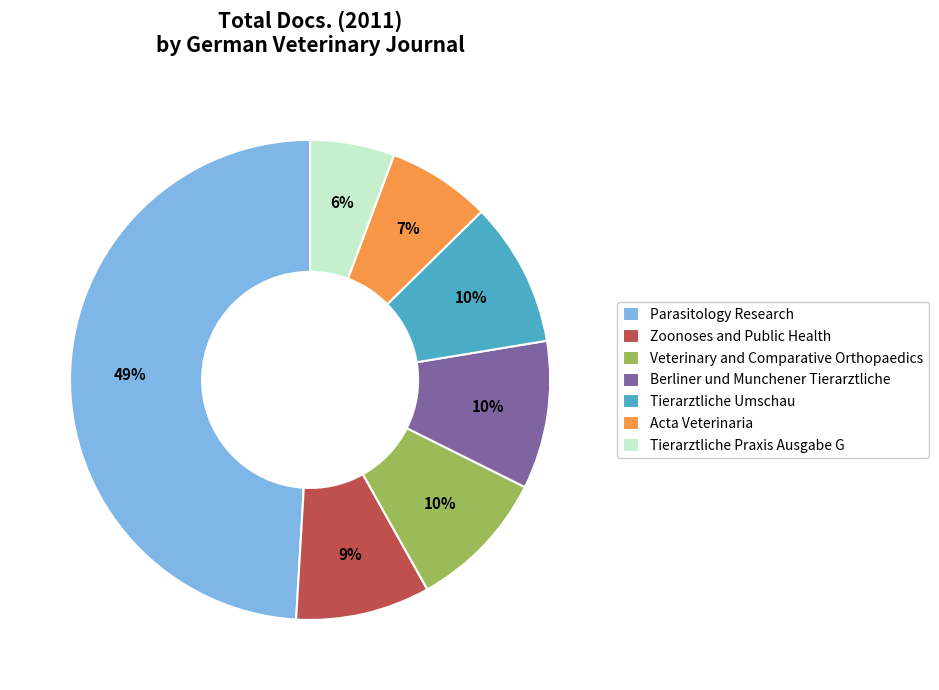

Which slice is the largest?

Parasitology Research